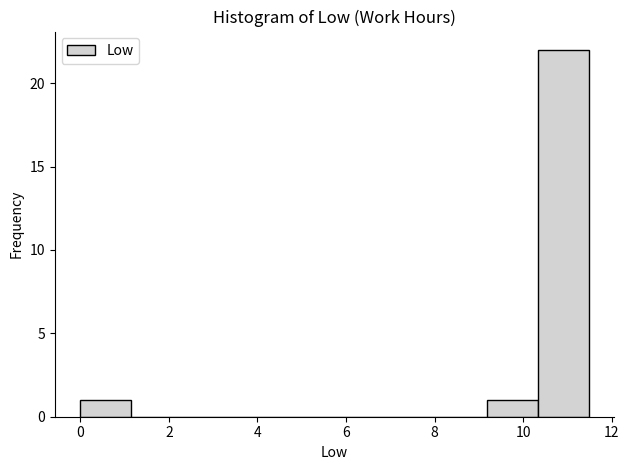

Over which range of the x-axis is the bar tallest?

10.4 to 11.4